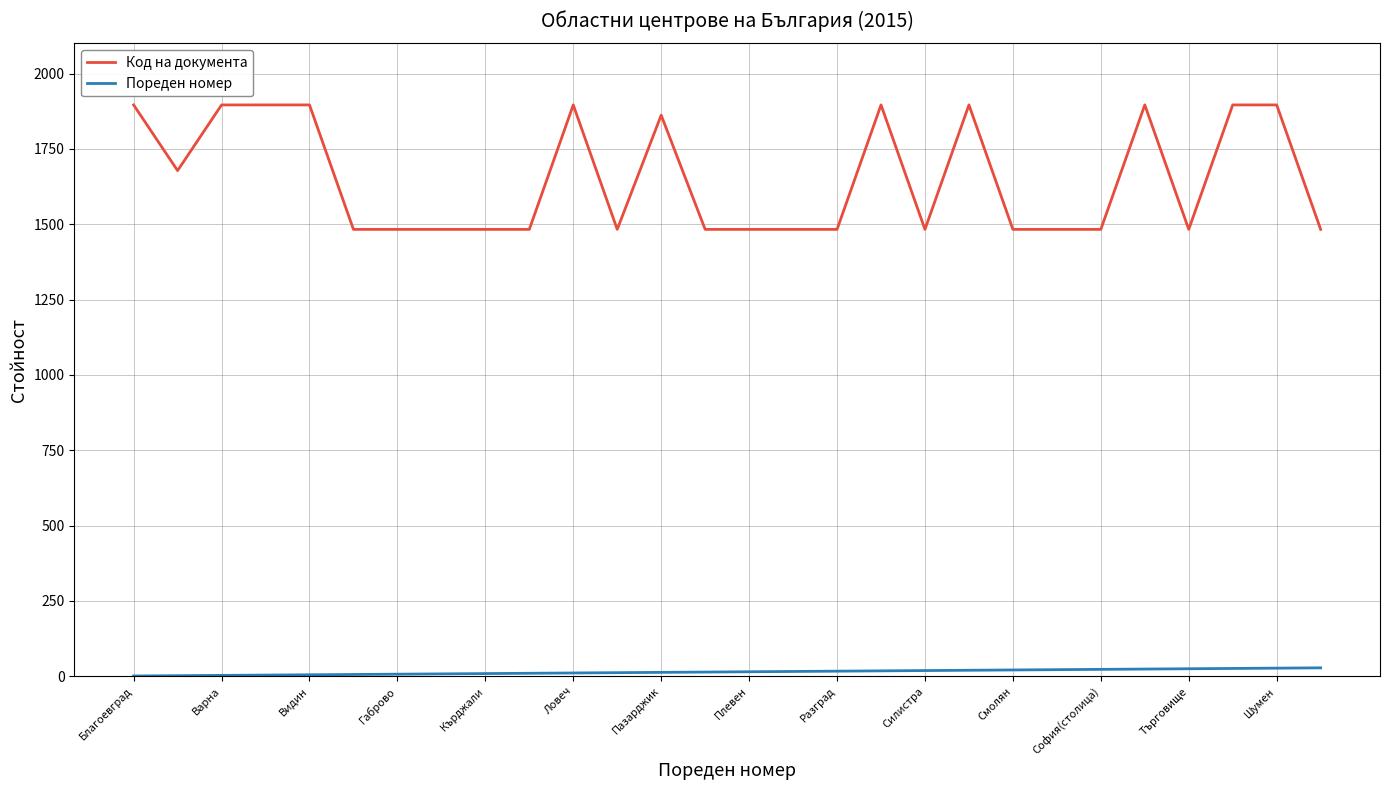

Rank the series by their maximum value, from lowest to highest.

Пореден номер, Код на документа